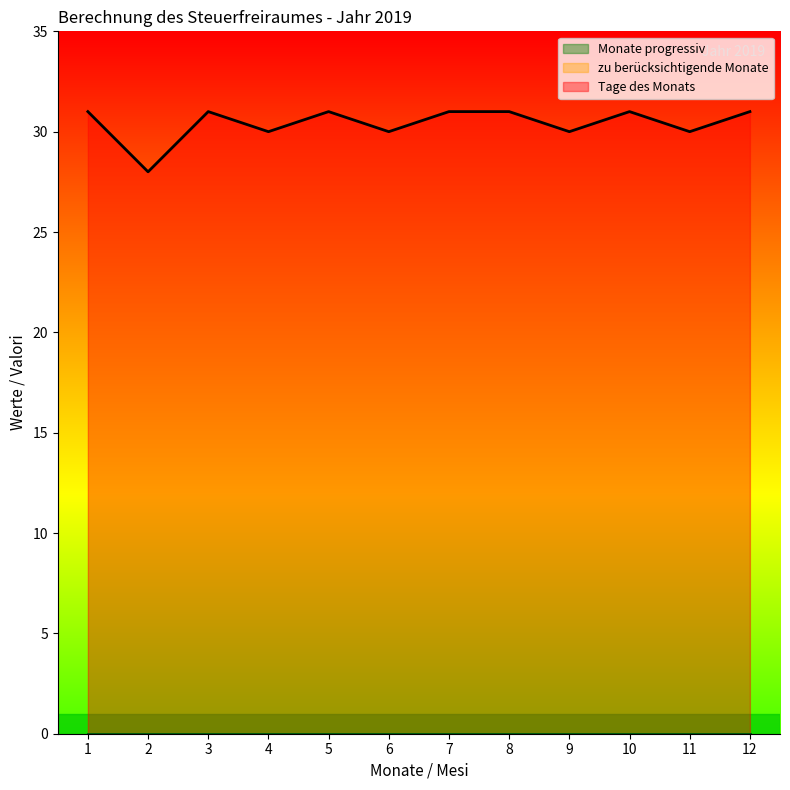

Reading left to right, list all the values displayed in this chart.

Tage des Monats: 31	28	31	30	31	30	31	31	30	31	30	31
zu berücksichtigende Monate: 0	0	0	0	0	0	0	0	0	0	0	0
Monate progressiv: 0	0	0	0	0	0	0	0	0	0	0	0